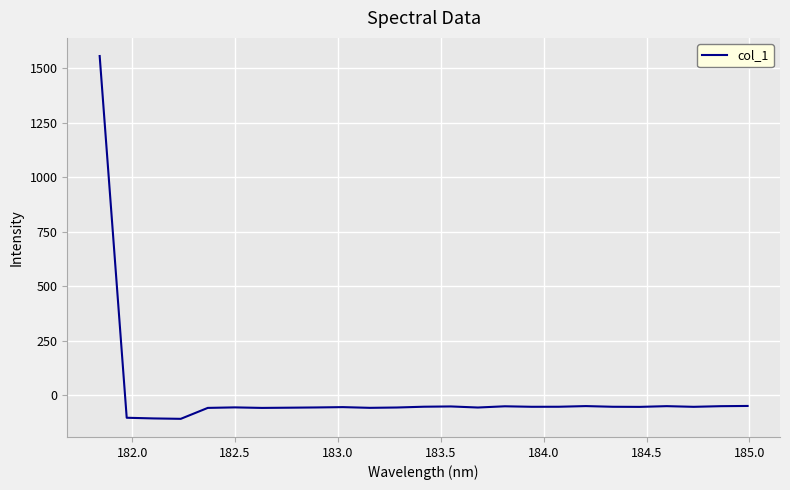

What is the difference between the maximum and minimum values?

1664.9